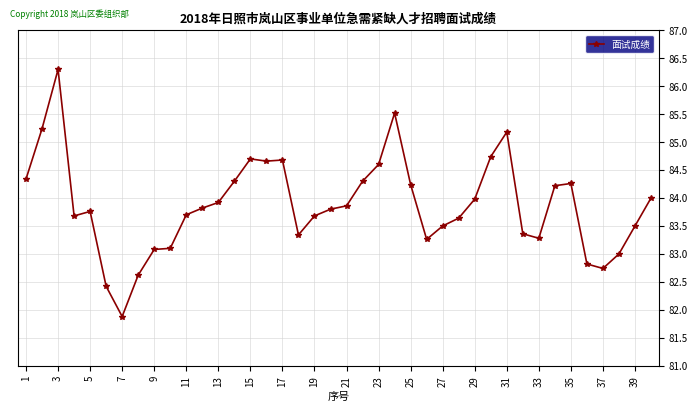

What is the minimum value shown in the chart?

81.9